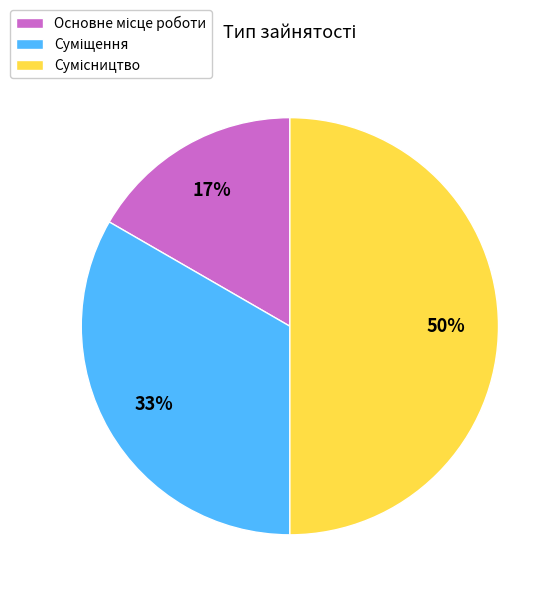

How many slices are in this pie chart?

3